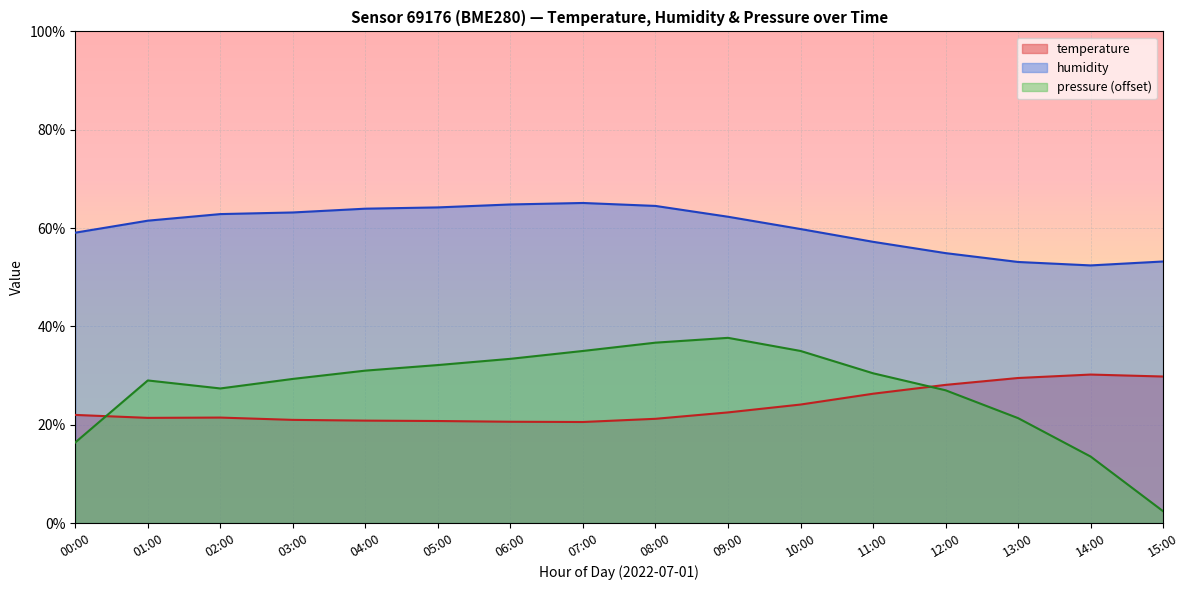

What is the difference between the humidity values at 13:00 and 14:00?

0.7